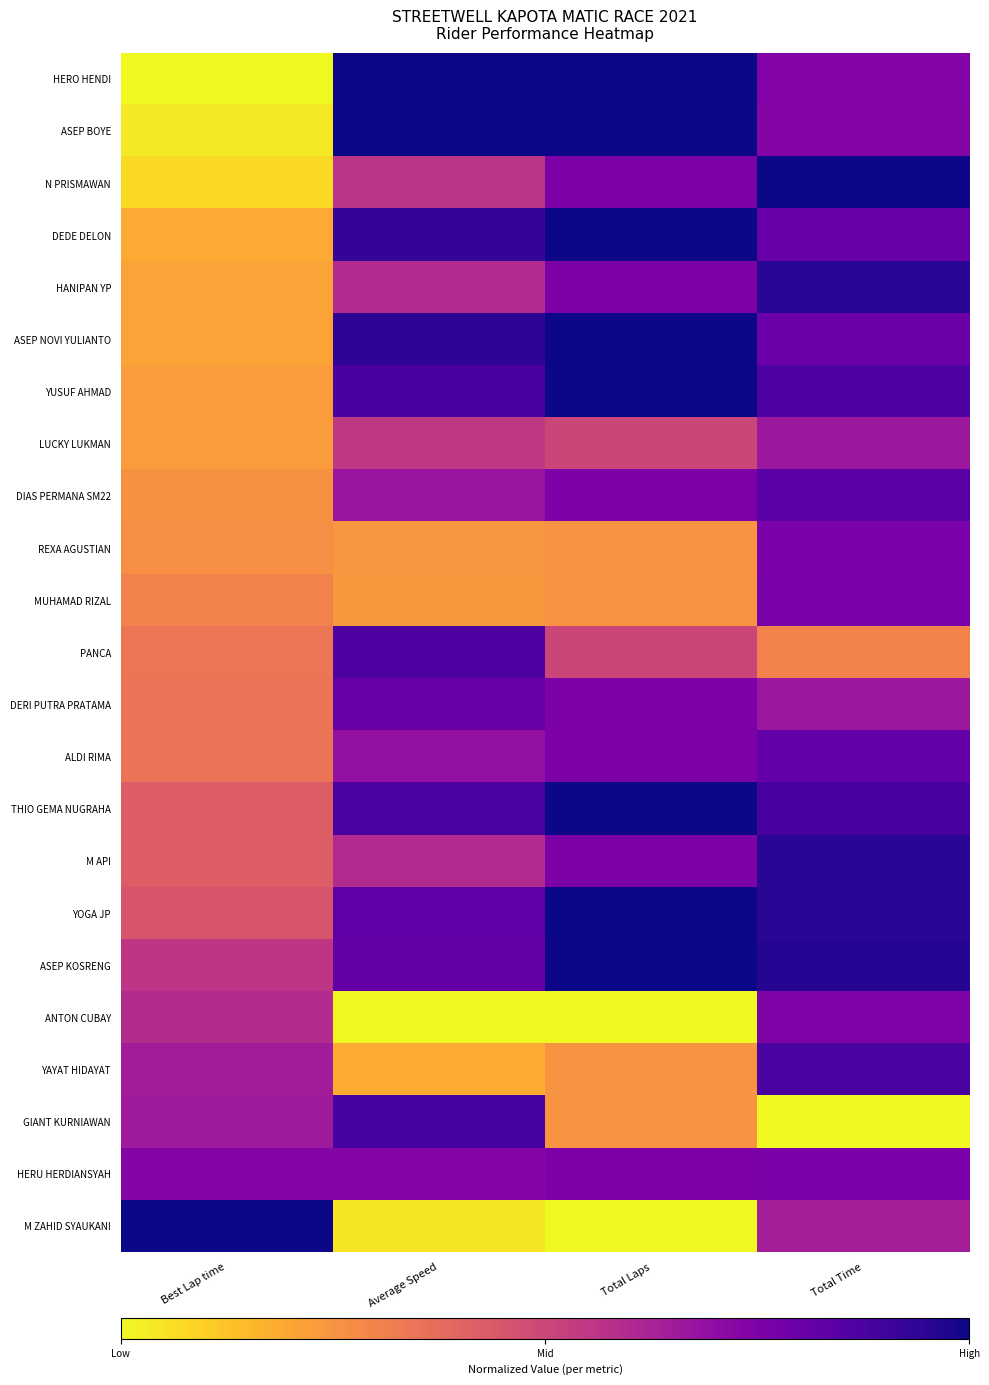

Reading right to left, extract all data points from this chart.

HERO HENDI: Total Time=0.7	Total Laps=1.0	Average Speed=1.0	Best Lap time=0.0
ASEP BOYE: Total Time=0.7	Total Laps=1.0	Average Speed=1.0	Best Lap time=0.0
N PRISMAWAN: Total Time=1.0	Total Laps=0.8	Average Speed=0.6	Best Lap time=0.1
DEDE DELON: Total Time=0.8	Total Laps=1.0	Average Speed=0.9	Best Lap time=0.2
HANIPAN YP: Total Time=0.9	Total Laps=0.8	Average Speed=0.6	Best Lap time=0.2
ASEP NOVI YULIANTO: Total Time=0.8	Total Laps=1.0	Average Speed=0.9	Best Lap time=0.2
YUSUF AHMAD: Total Time=0.9	Total Laps=1.0	Average Speed=0.9	Best Lap time=0.2
LUCKY LUKMAN: Total Time=0.7	Total Laps=0.5	Average Speed=0.5	Best Lap time=0.2
DIAS PERMANA SM22: Total Time=0.8	Total Laps=0.8	Average Speed=0.7	Best Lap time=0.3
REXA AGUSTIAN: Total Time=0.8	Total Laps=0.2	Average Speed=0.2	Best Lap time=0.3
MUHAMAD RIZAL: Total Time=0.8	Total Laps=0.2	Average Speed=0.2	Best Lap time=0.3
PANCA: Total Time=0.3	Total Laps=0.5	Average Speed=0.9	Best Lap time=0.3
DERI PUTRA PRATAMA: Total Time=0.7	Total Laps=0.8	Average Speed=0.8	Best Lap time=0.3
ALDI RIMA: Total Time=0.8	Total Laps=0.8	Average Speed=0.7	Best Lap time=0.3
THIO GEMA NUGRAHA: Total Time=0.9	Total Laps=1.0	Average Speed=0.9	Best Lap time=0.4
M API: Total Time=0.9	Total Laps=0.8	Average Speed=0.6	Best Lap time=0.4
YOGA JP: Total Time=0.9	Total Laps=1.0	Average Speed=0.8	Best Lap time=0.5
ASEP KOSRENG: Total Time=1.0	Total Laps=1.0	Average Speed=0.8	Best Lap time=0.6
ANTON CUBAY: Total Time=0.7	Total Laps=0.0	Average Speed=0.0	Best Lap time=0.6
YAYAT HIDAYAT: Total Time=0.9	Total Laps=0.2	Average Speed=0.2	Best Lap time=0.6
GIANT KURNIAWAN: Total Time=0.0	Total Laps=0.2	Average Speed=0.9	Best Lap time=0.7
HERU HERDIANSYAH: Total Time=0.8	Total Laps=0.8	Average Speed=0.7	Best Lap time=0.7
M ZAHID SYAUKANI: Total Time=0.6	Total Laps=0.0	Average Speed=0.0	Best Lap time=1.0